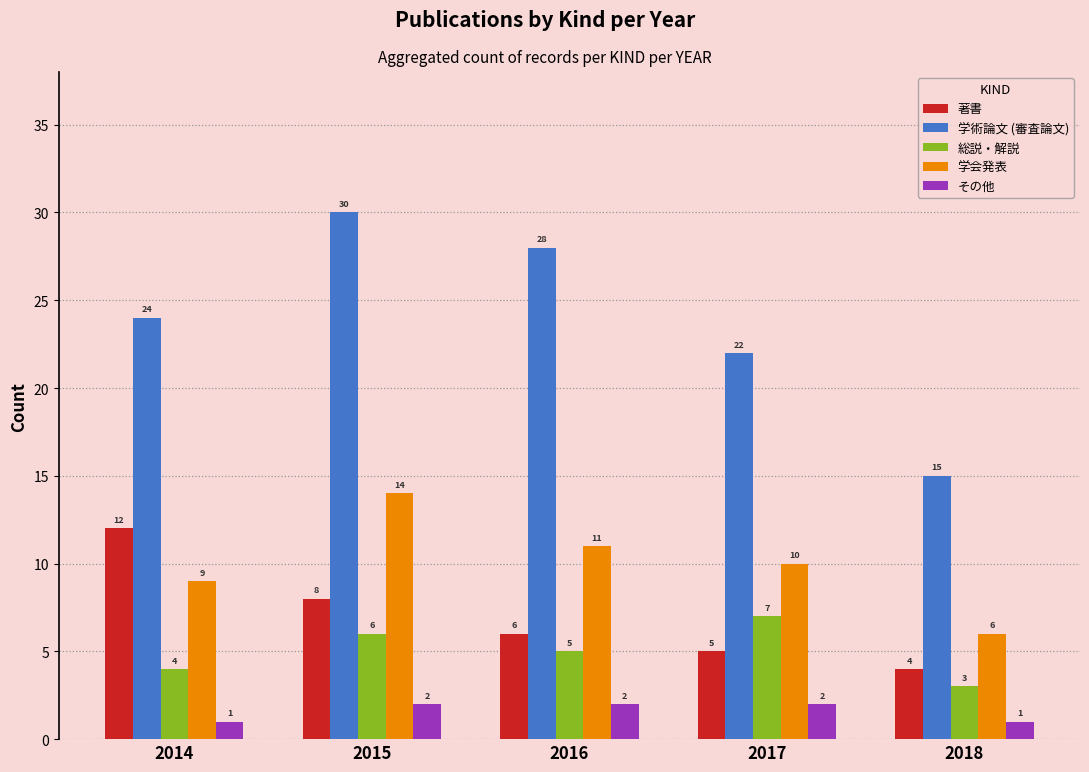

Which series has the largest total across all categories?

学術論文 (審査論文)